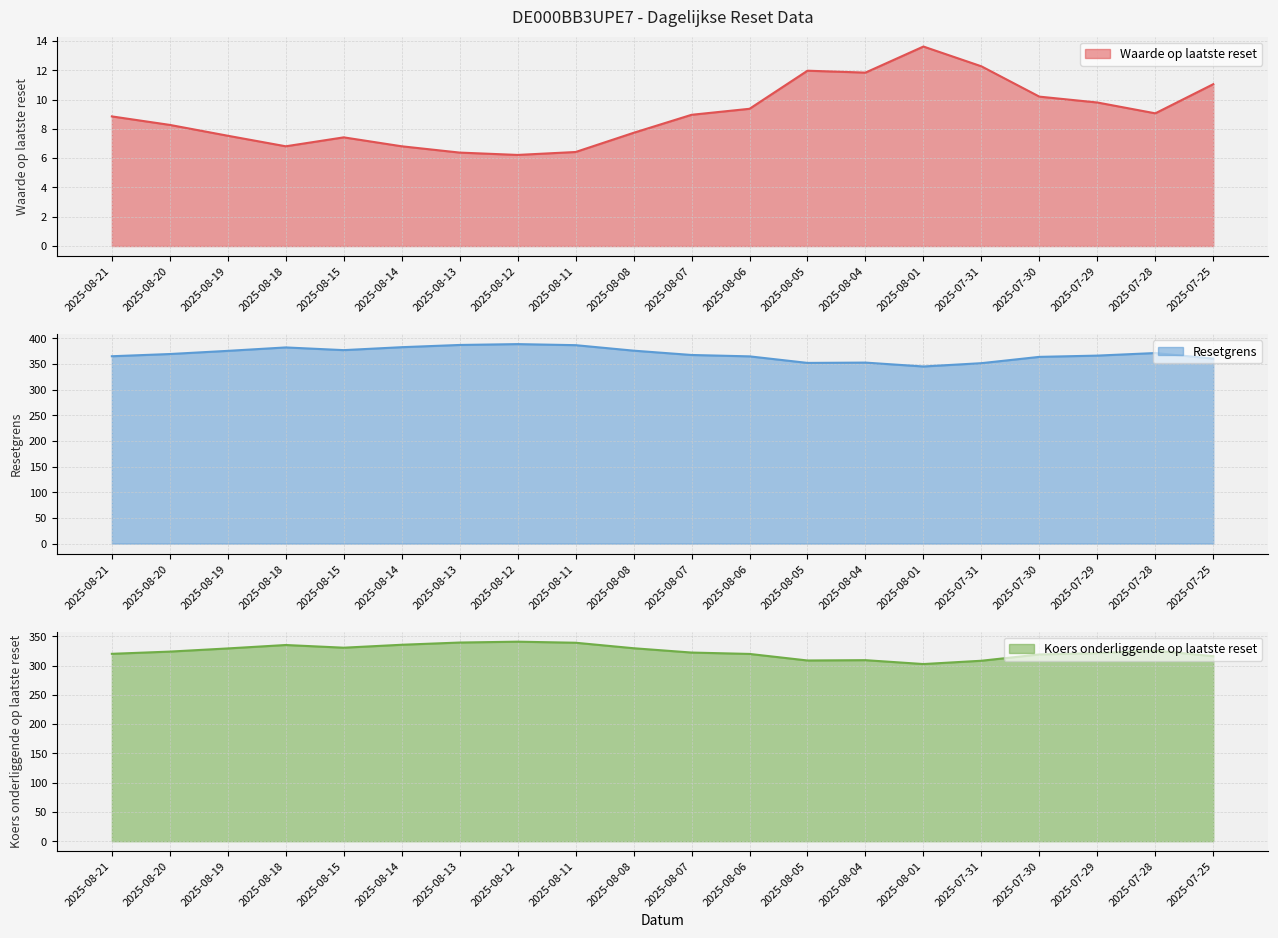

What is the highest value of the Resetgrens series?

388.6